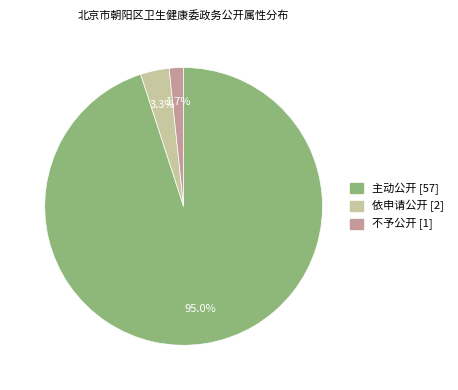

What is the largest slice in the pie chart?

主动公开